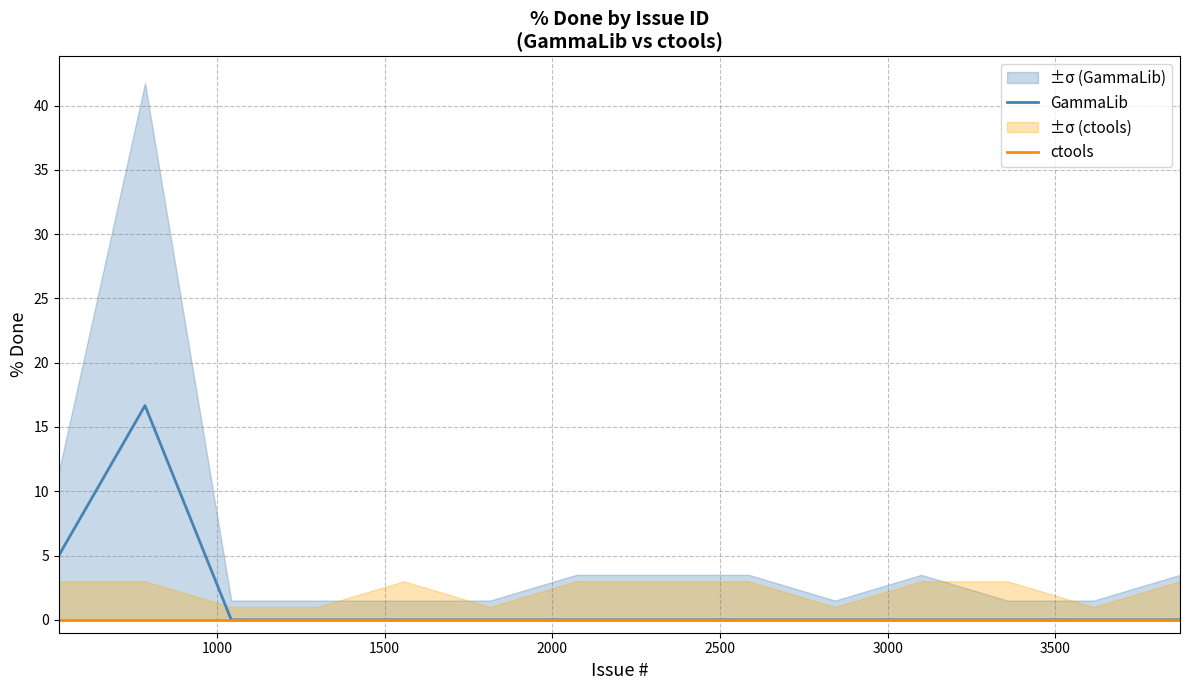

True or false: GammaLib and ctools intersect in this chart.

False